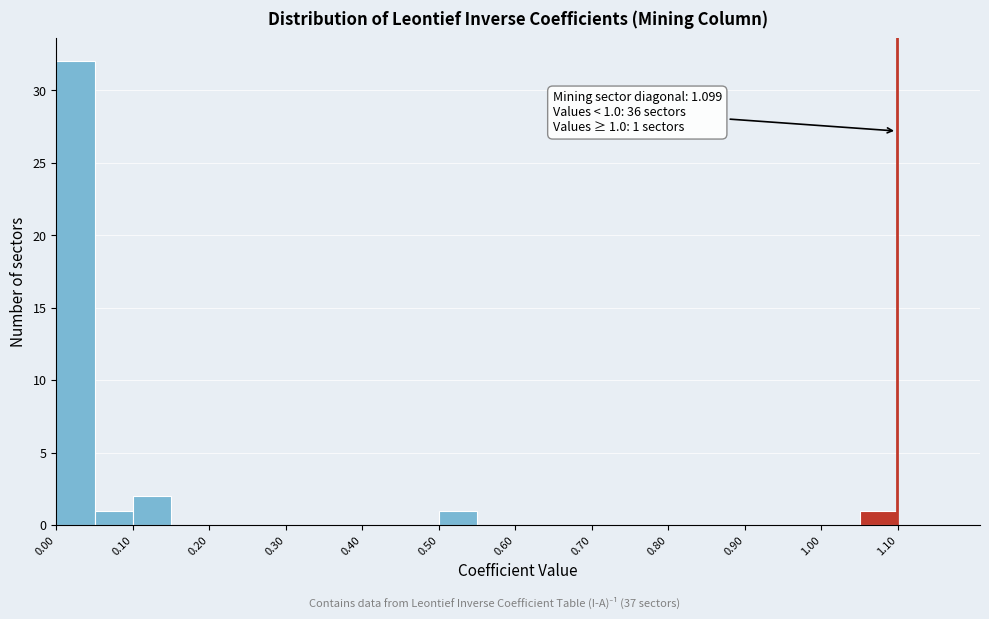

Over which range of the x-axis is the bar tallest?

0.00 to 0.05